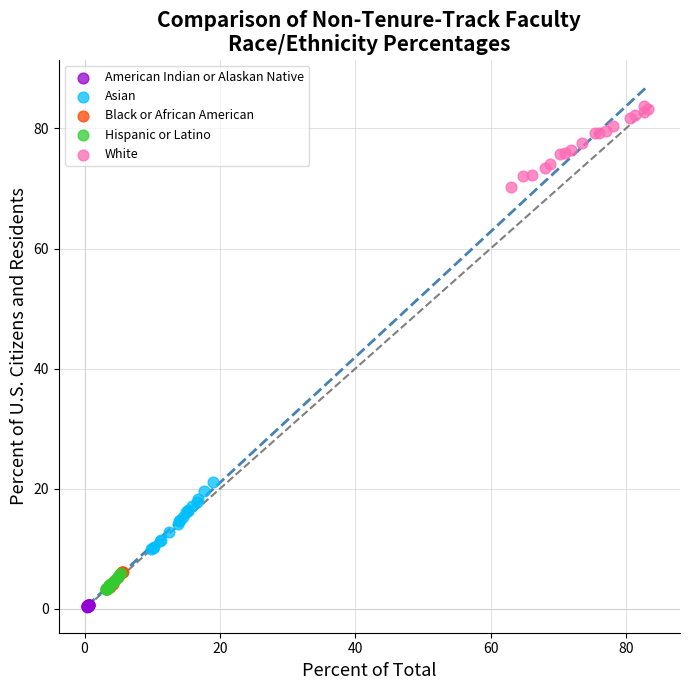

Which series reaches the minimum Y coordinate?

American Indian or Alaskan Native